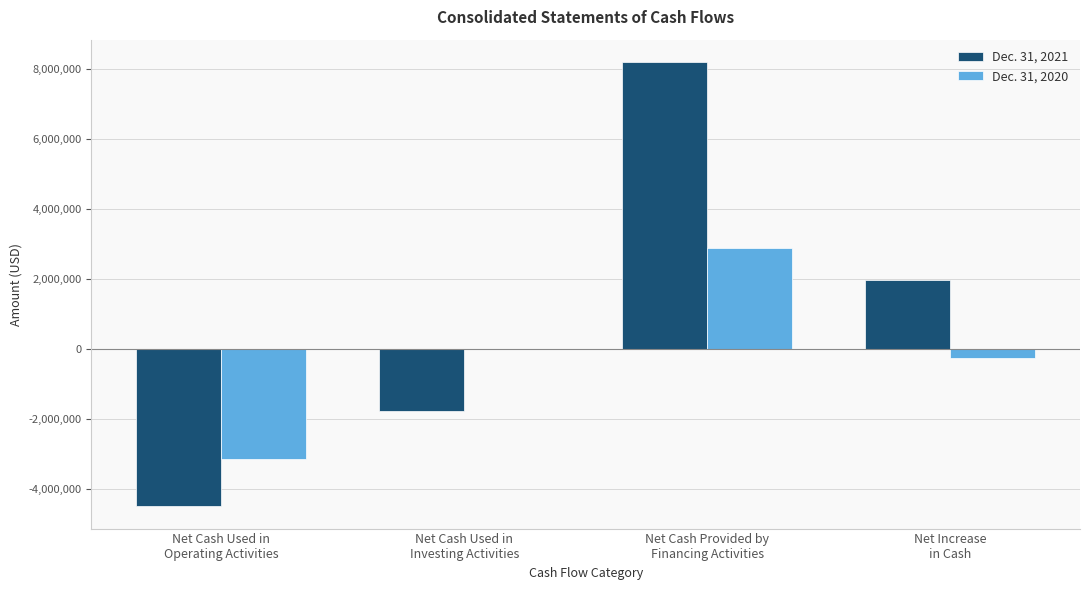

How many distinct data groups are displayed?

2